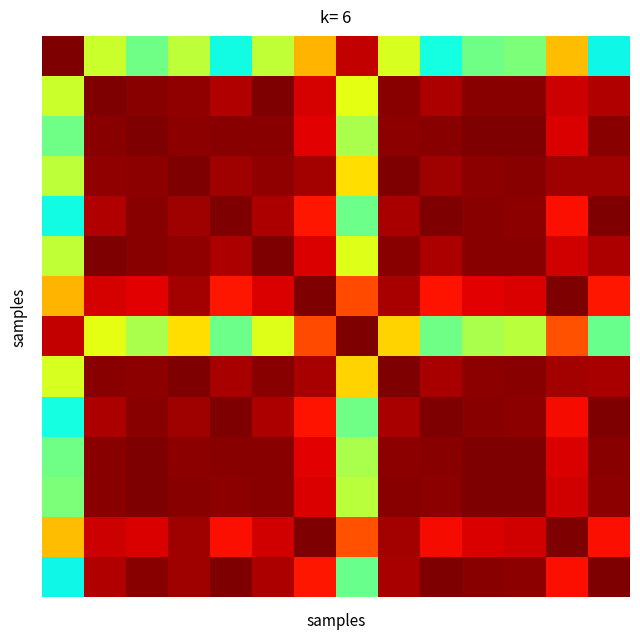

At how many categories does at least one series exceed 0?

14